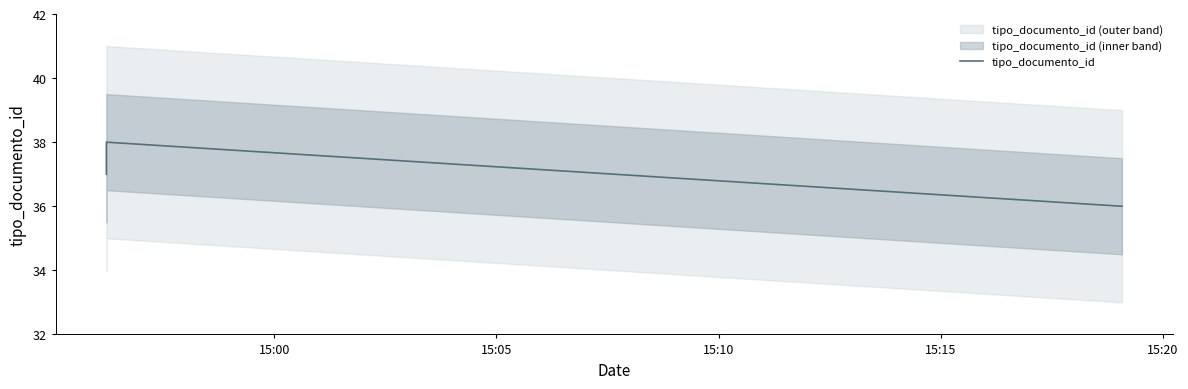

Does the chart display data point markers on the line(s)?

No